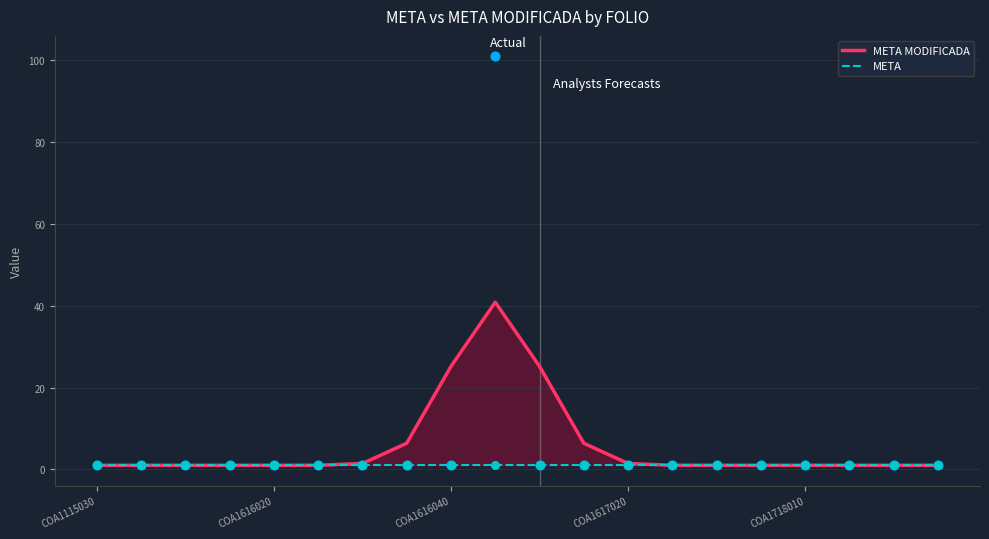

Which series has the largest total across all categories?

META MODIFICADA